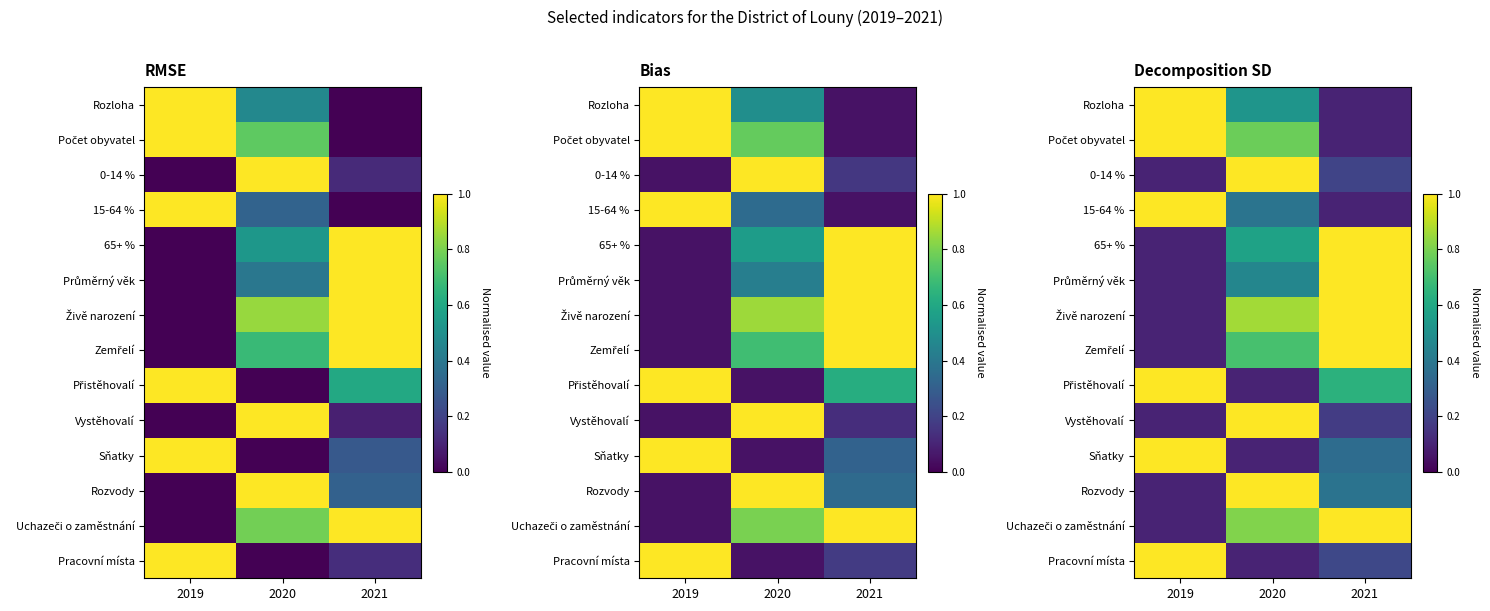

What is the maximum value shown in the chart?

1.0